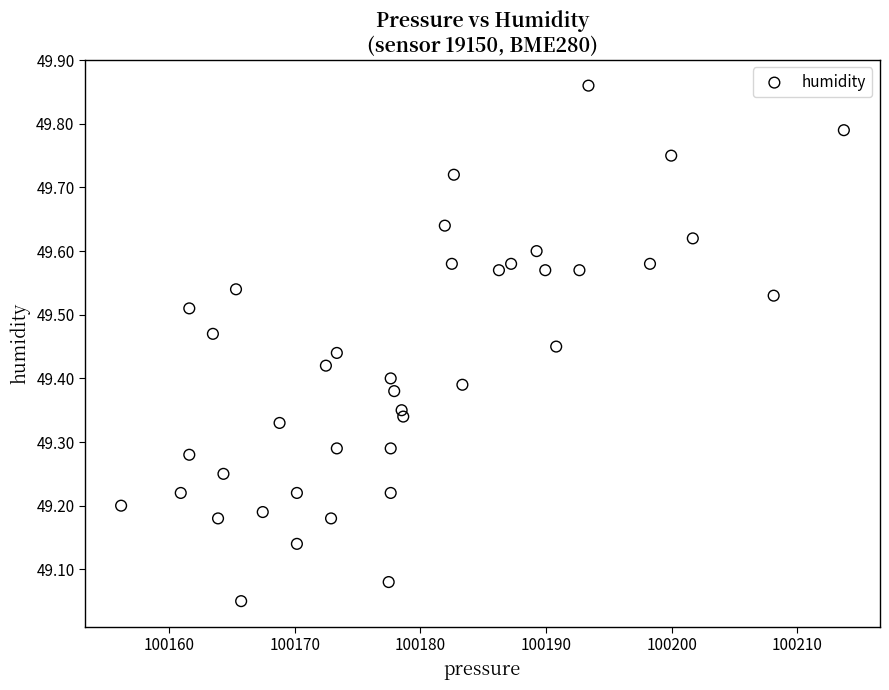

What is the range of X values (max minus min)?

57.6